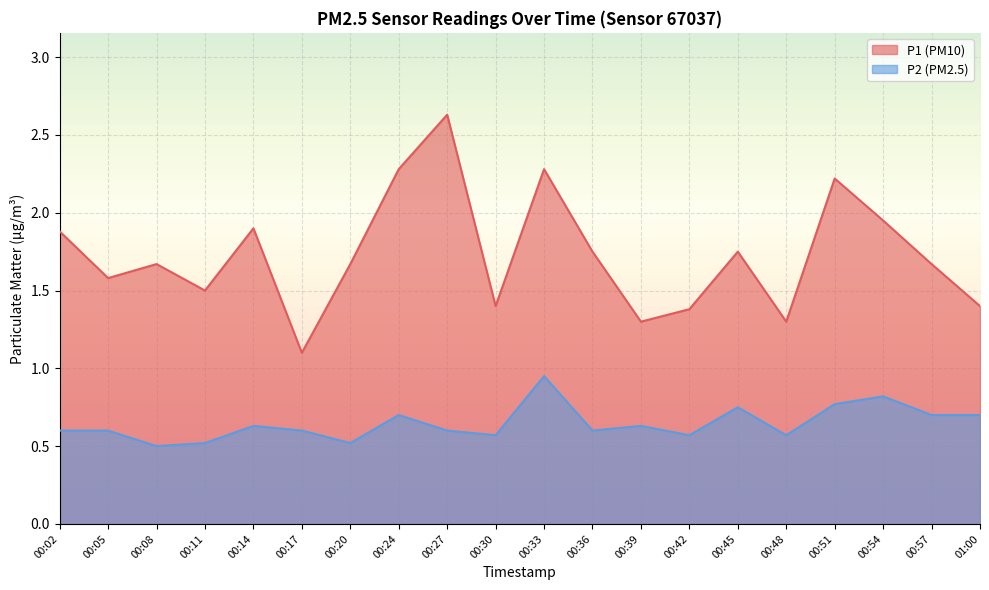

What is the total value across all series at 00:05?

2.2